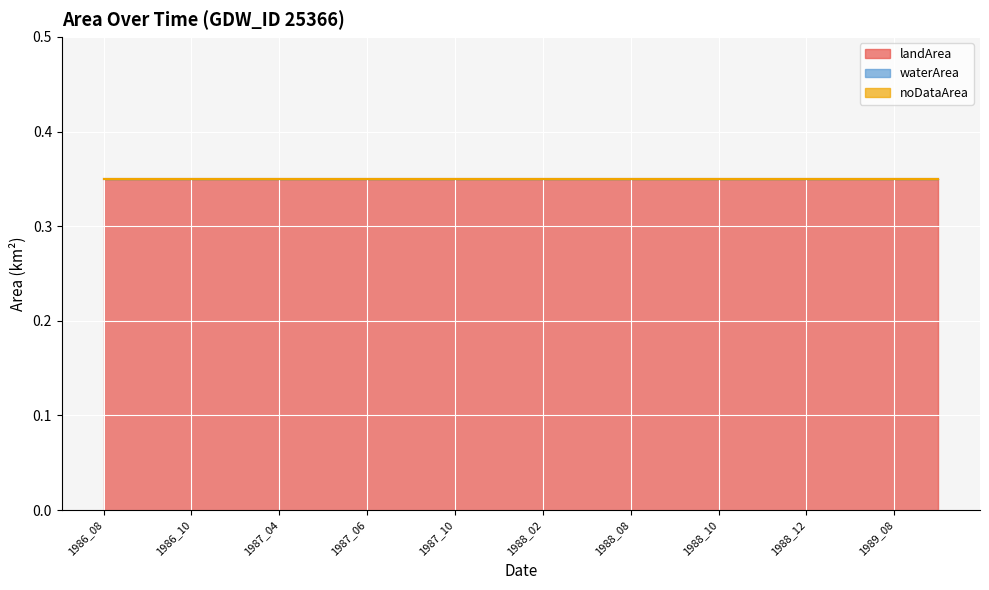

True or false: noDataArea and landArea intersect in this chart.

False